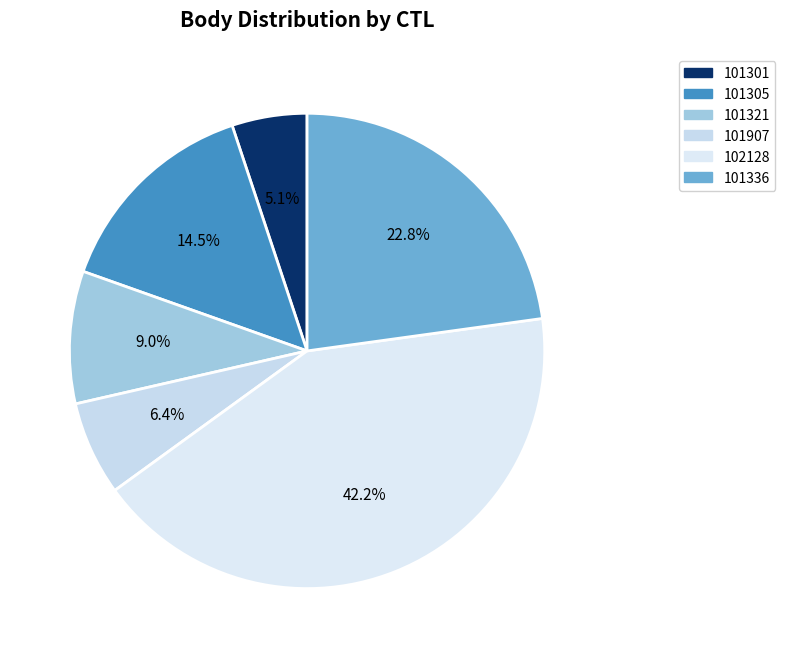

Between 101301 and 101907, which is larger?

101907